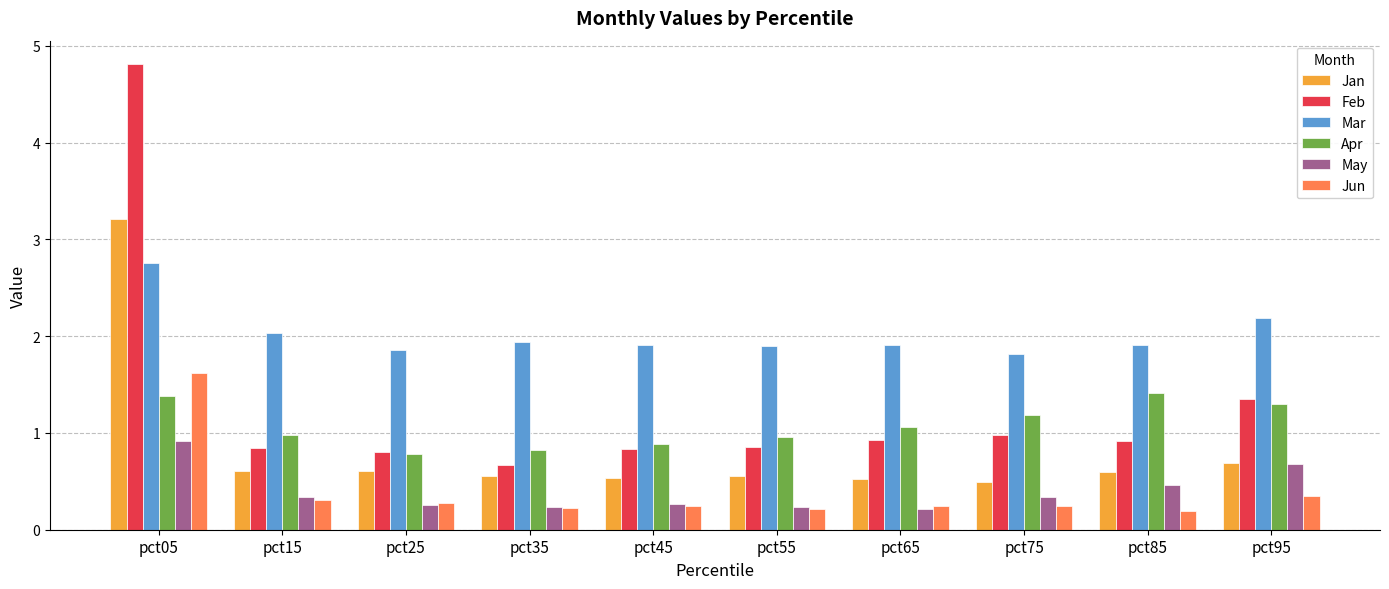

What is the spread (max minus min) of values at pct45?

1.7